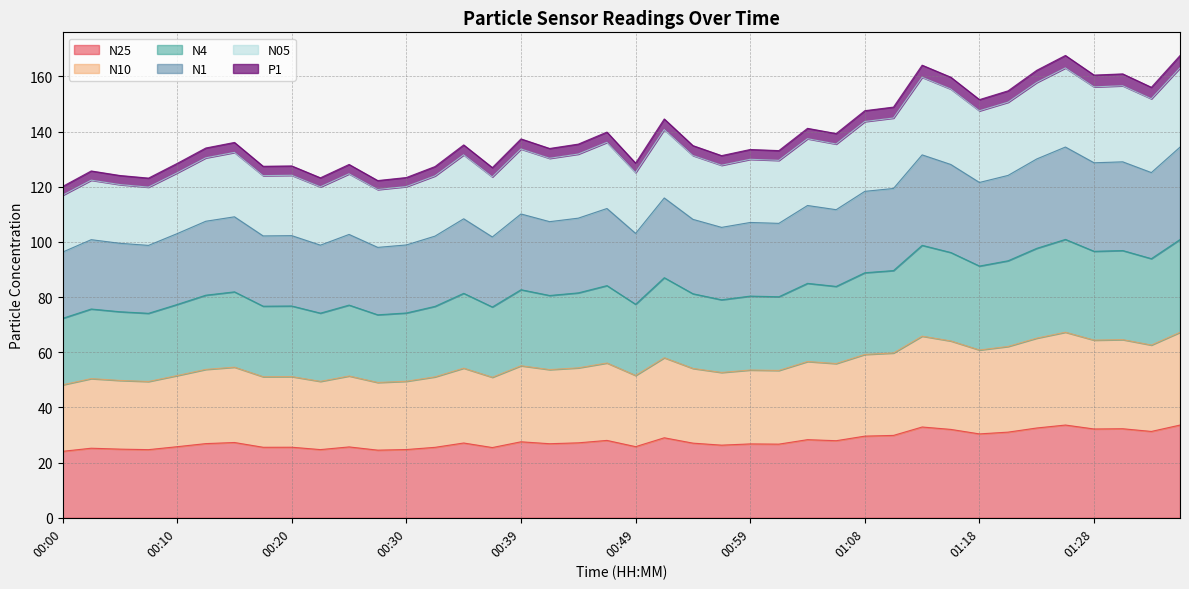

What is the lowest value of the N25 series?

24.1